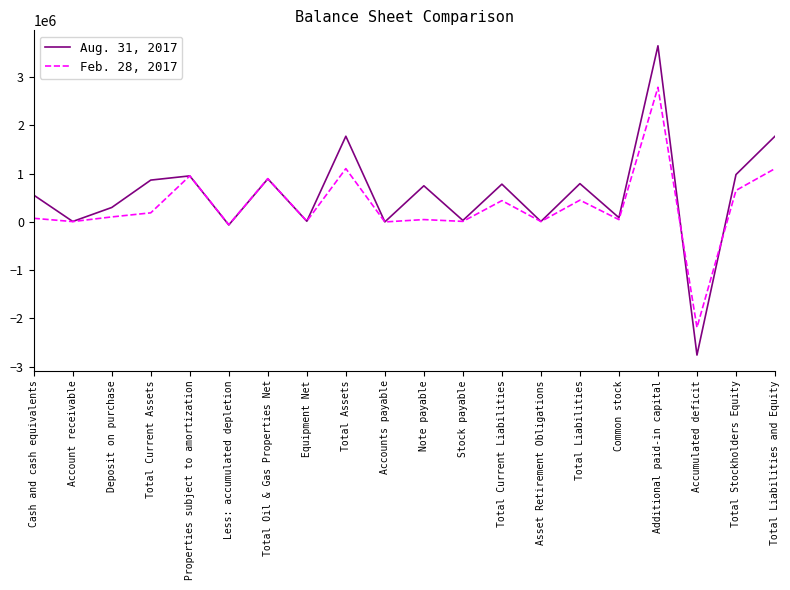

What is the spread (max minus min) of values at Equipment Net?

2444